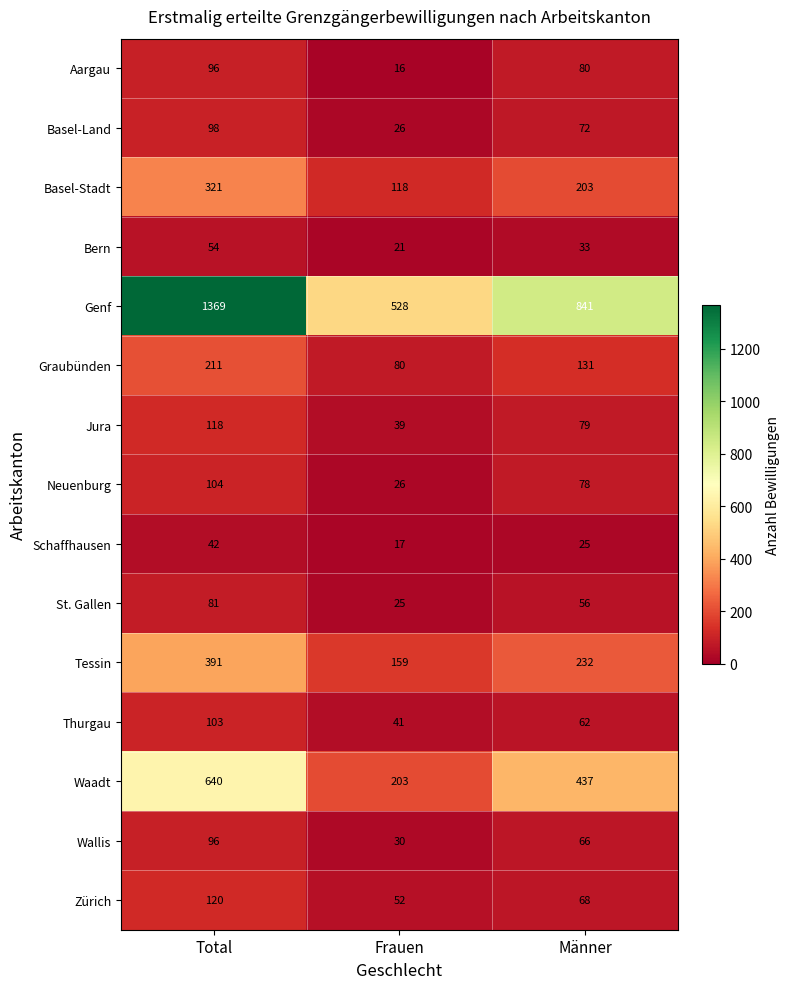

How many data points does each series have?

3